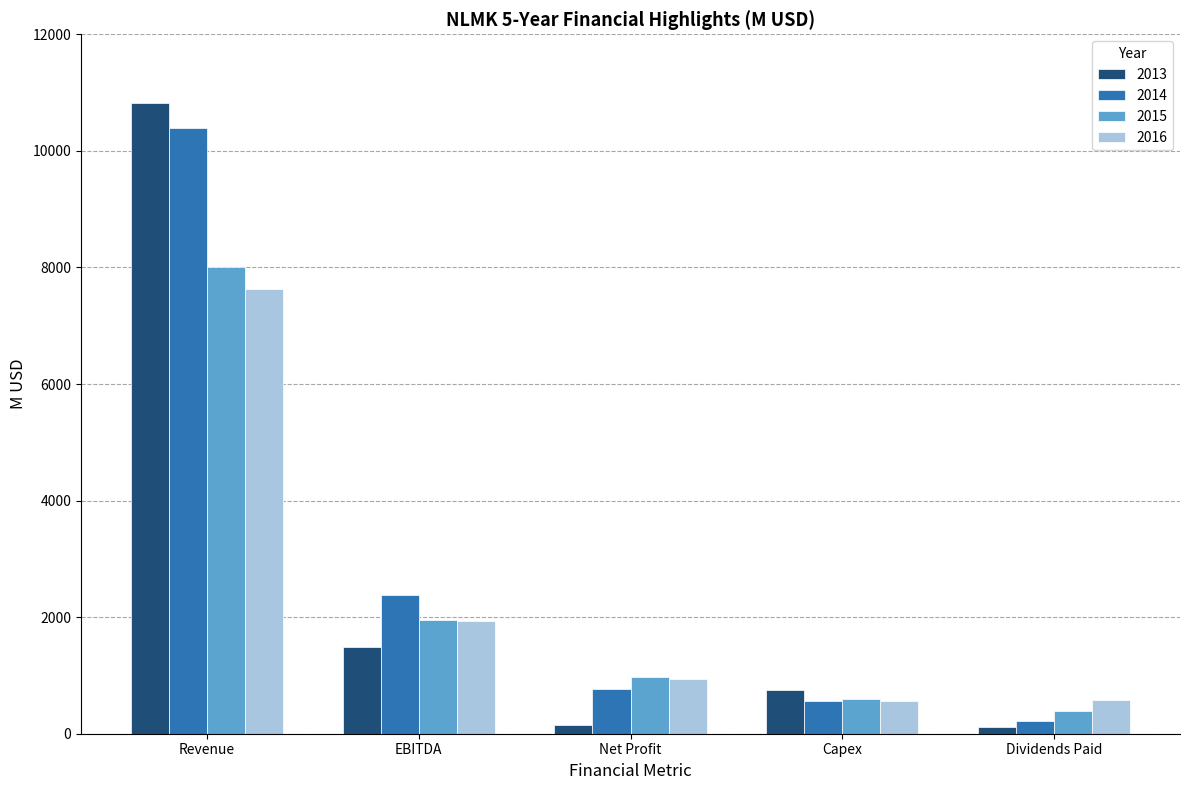

What is the label of the 1st bar from the left?

Revenue